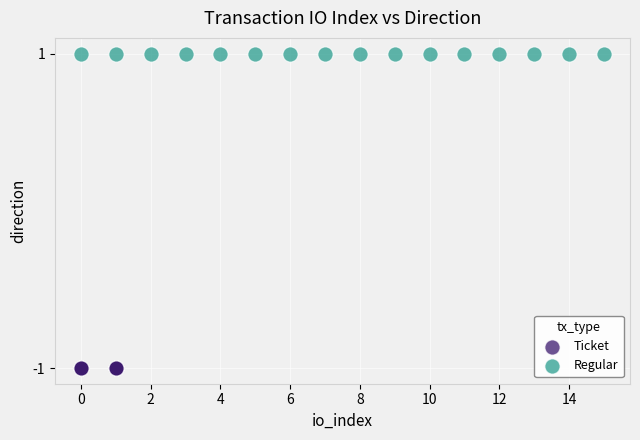

Which series reaches the maximum Y coordinate?

Regular